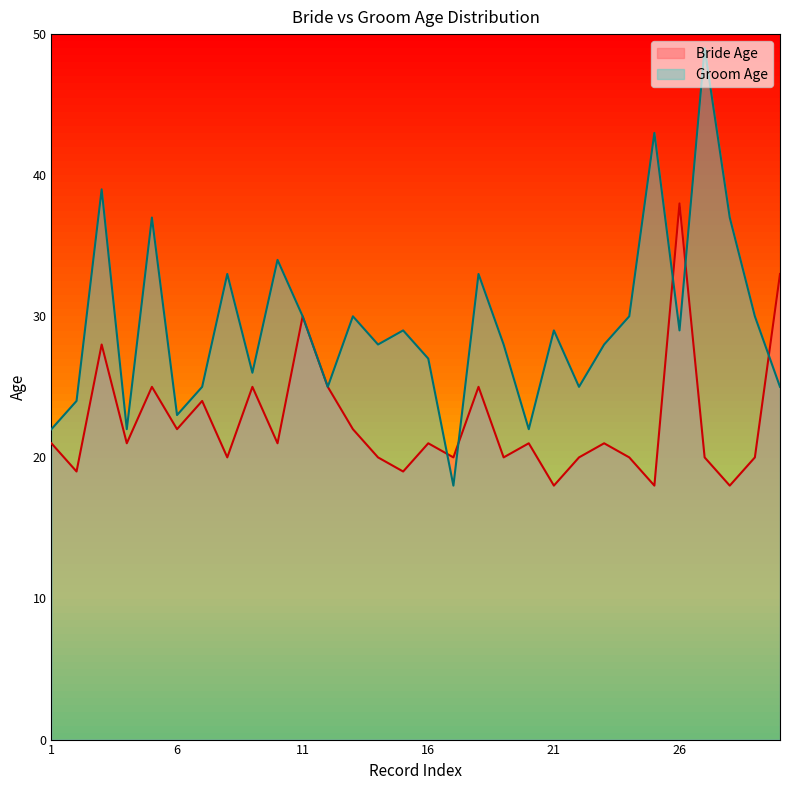

Reading left to right, list all the values displayed in this chart.

Bride Age: 1=21	2=19	3=28	4=21	5=25	6=22	7=24	8=20	9=25	10=21	11=30	12=25	13=22	14=20	15=19	16=21	17=20	18=25	19=20	20=21	21=18	22=20	23=21	24=20	25=18	26=38	27=20	28=18	29=20	30=33
Groom Age: 1=22	2=24	3=39	4=22	5=37	6=23	7=25	8=33	9=26	10=34	11=30	12=25	13=30	14=28	15=29	16=27	17=18	18=33	19=28	20=22	21=29	22=25	23=28	24=30	25=43	26=29	27=49	28=37	29=30	30=25